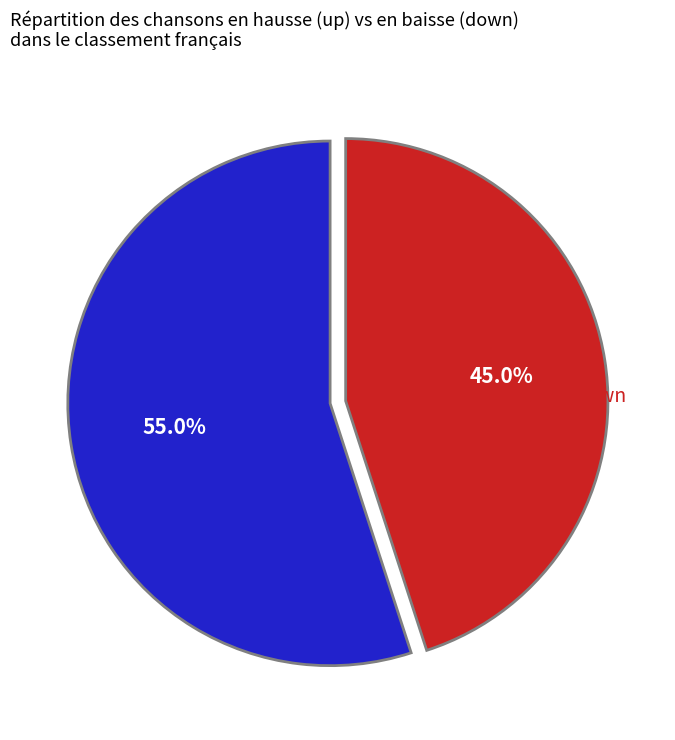

To the nearest percent, what is the difference between the largest and smallest slice percentages?

10%